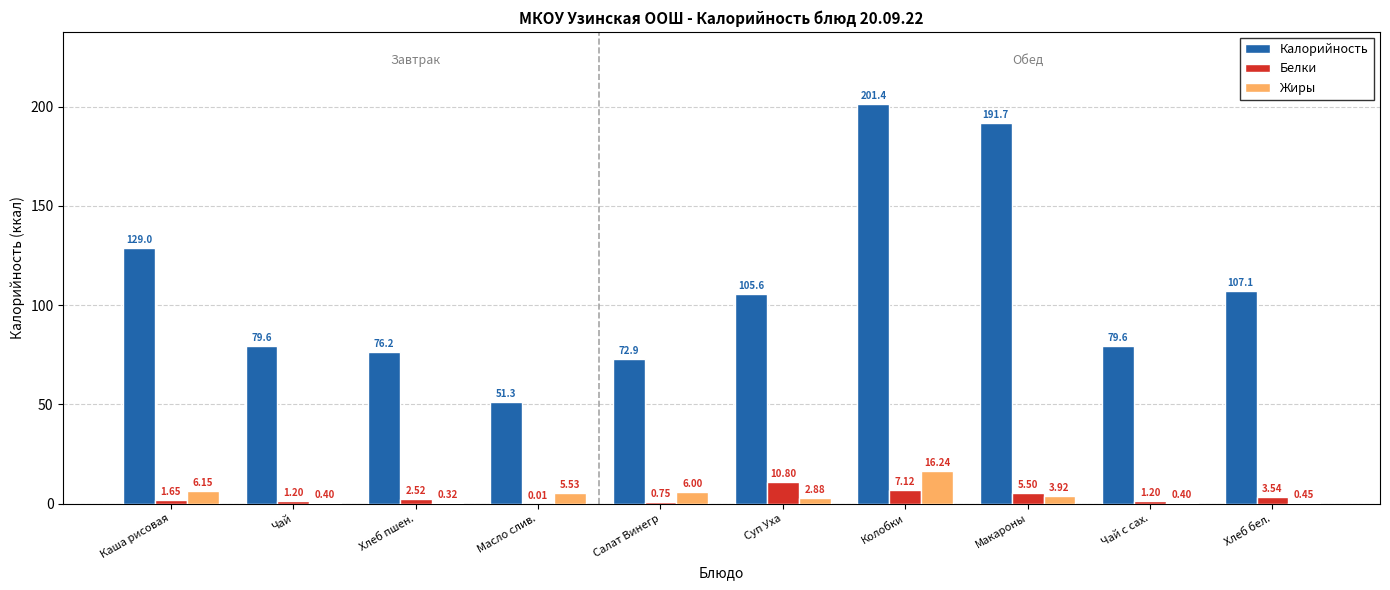

What value does the Жиры series have at Чай с сах.?

0.4